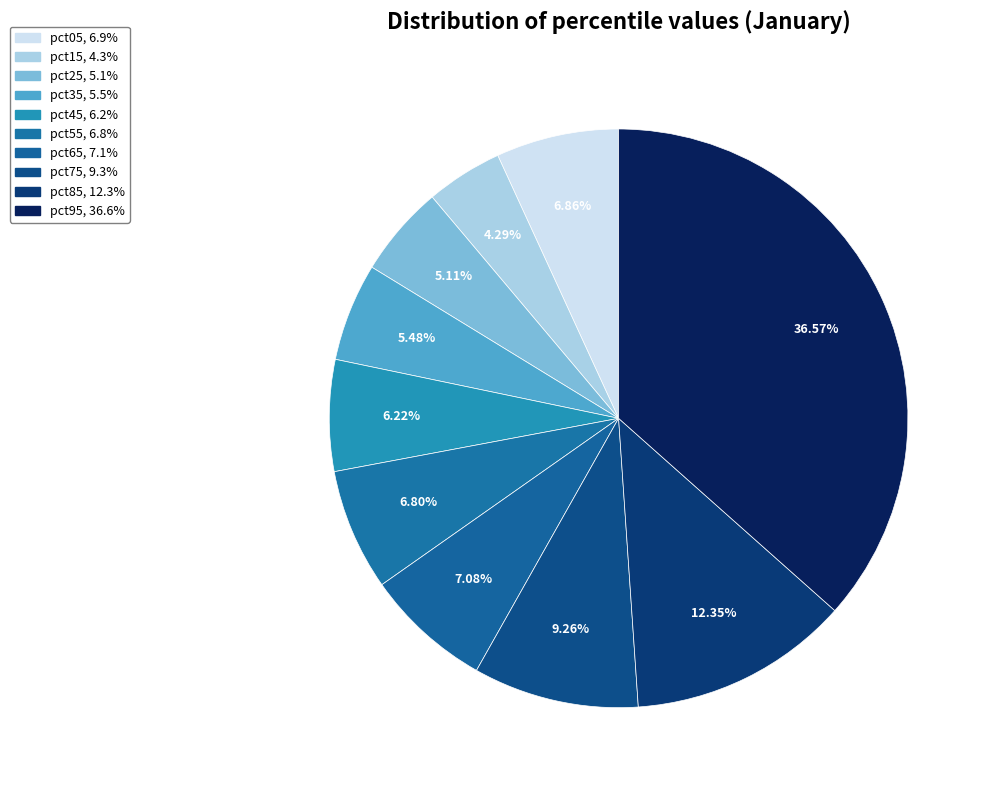

How many segments does this pie chart have?

10